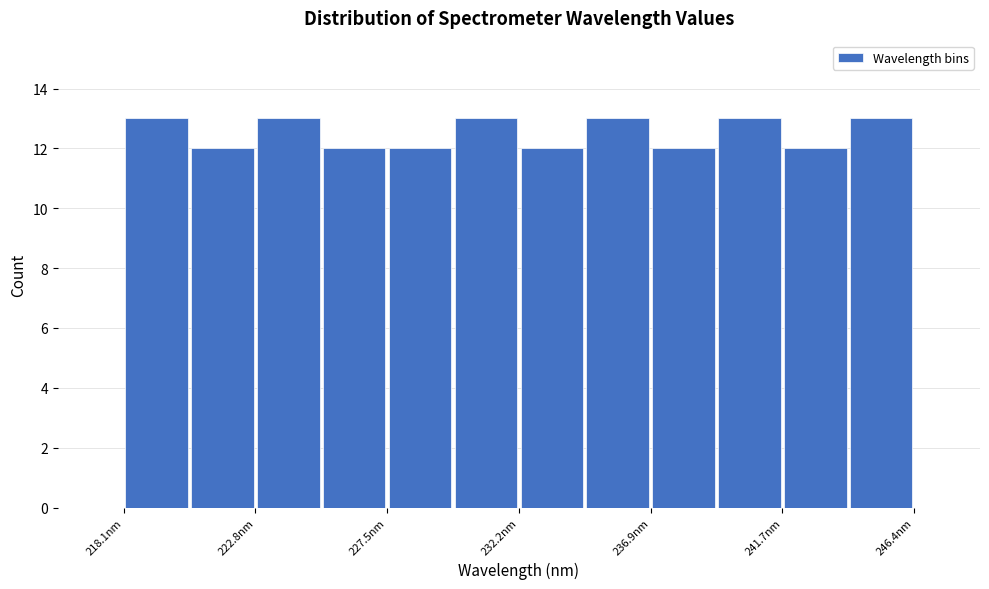

Reading left to right, list every bar in this chart as the range it spans on the x-axis followed by its height. Neither the bar edges nor the heights are printed on the chart, so give them approximately, as read against the axes.

218.0 to 220.5: 13
220.5 to 223.0: 12
223.0 to 225.0: 13
225.0 to 227.5: 12
227.5 to 230.0: 12
230.0 to 232.0: 13
232.0 to 234.5: 12
234.5 to 237.0: 13
237.0 to 239.5: 12
239.5 to 241.5: 13
241.5 to 244.0: 12
244.0 to 246.5: 13